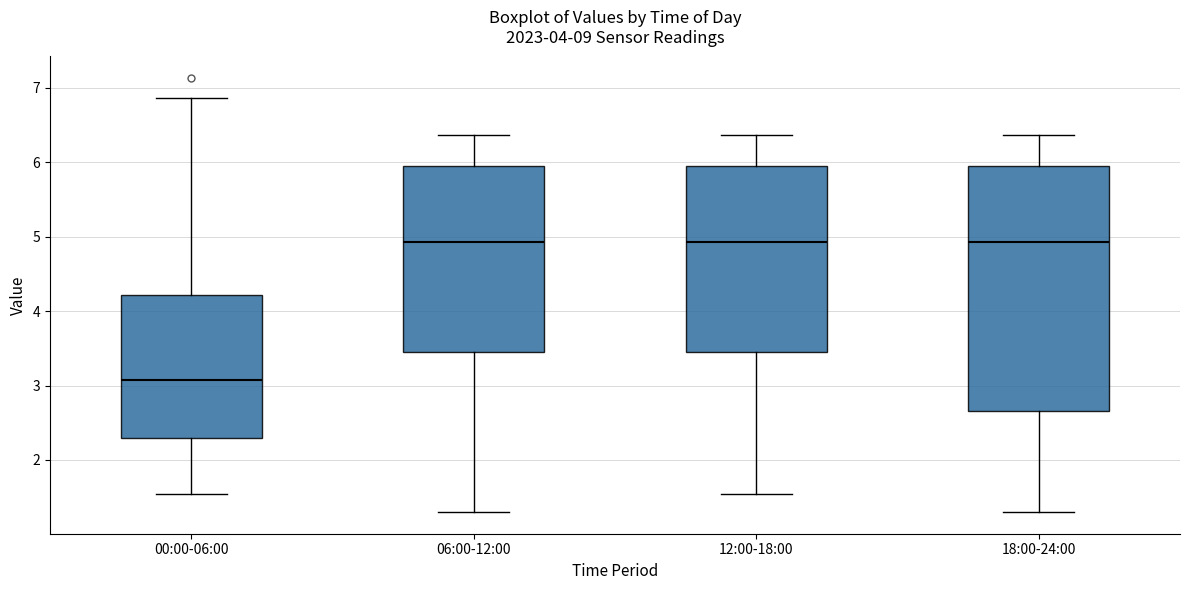

Where does the upper whisker of the box for 00:00-06:00 end on the y-axis? The values are not printed on the chart, so give them approximately, as read against the axis.

6.9